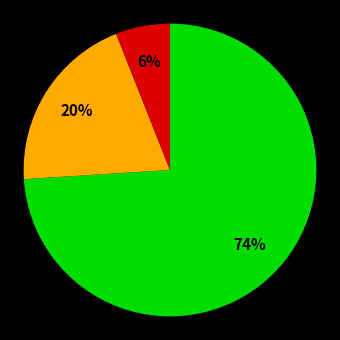

To the nearest percent, what is the average slice percentage?

33%